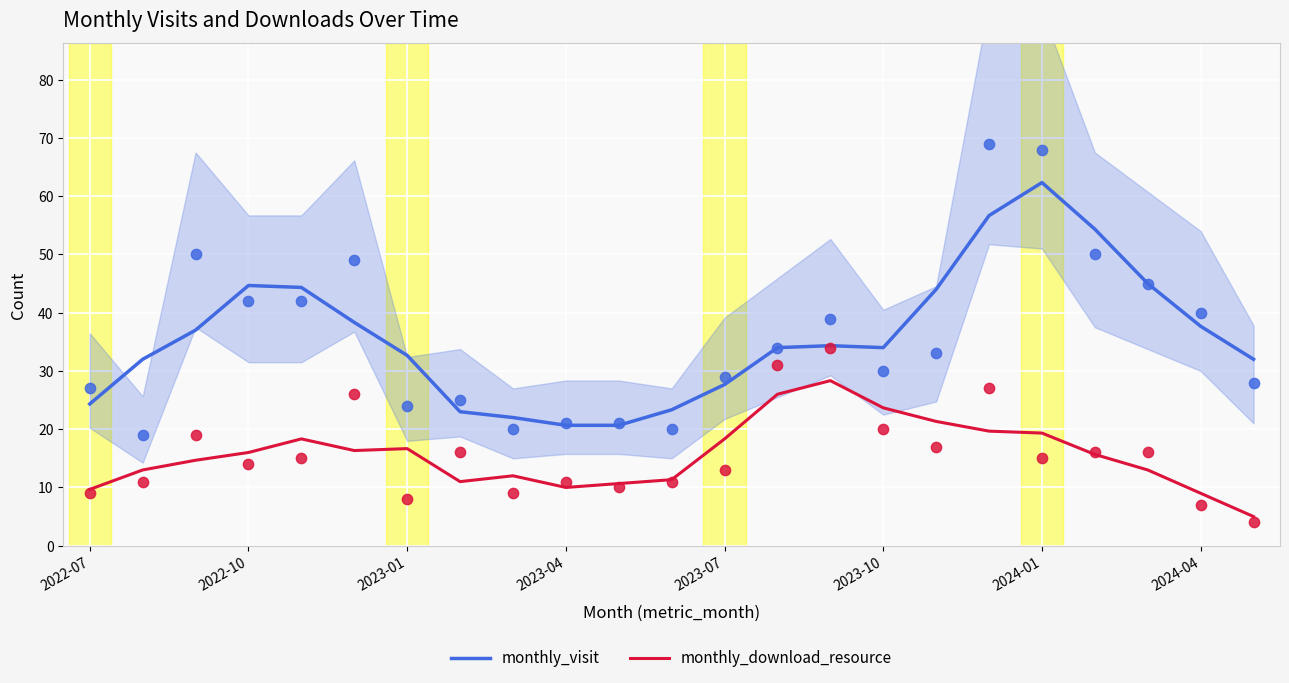

True or false: monthly_visit and monthly_download_resource cross at least once.

False